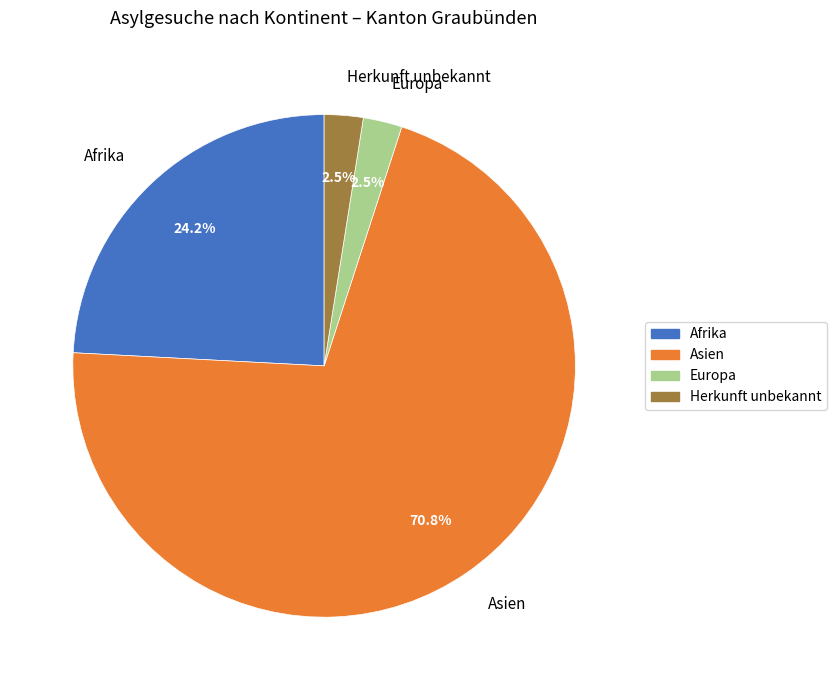

Which slice is the largest?

Asien